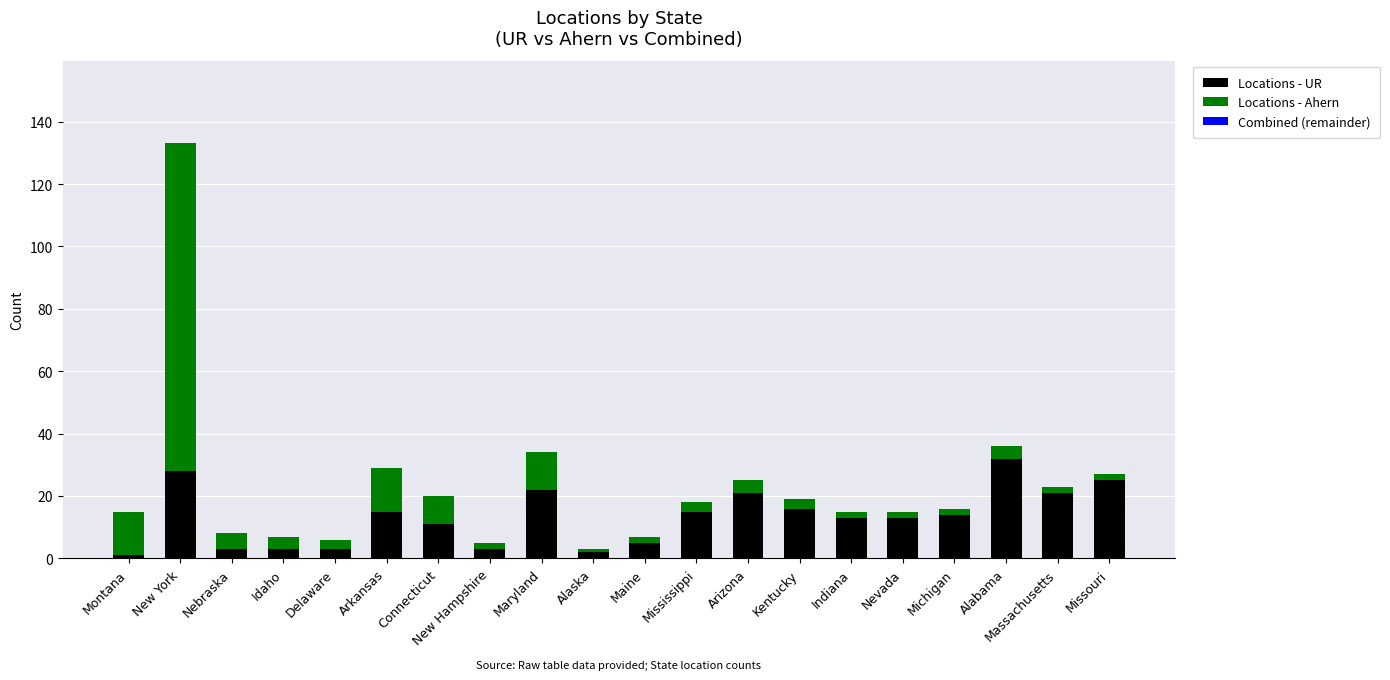

What is the difference between the maximum and minimum values in the Locations - UR series?

31